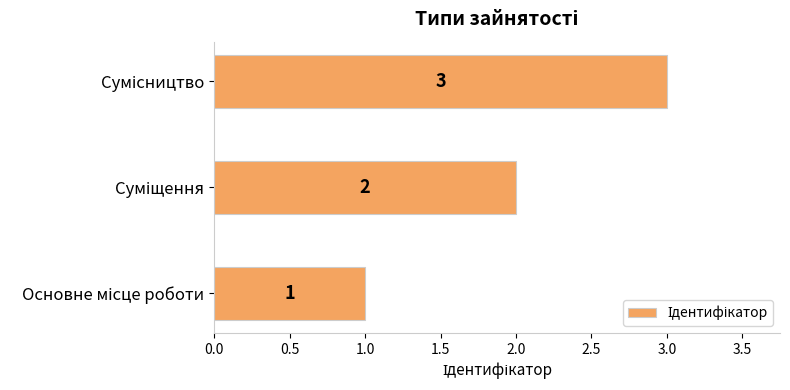

What is the difference between the second highest and minimum values?

1